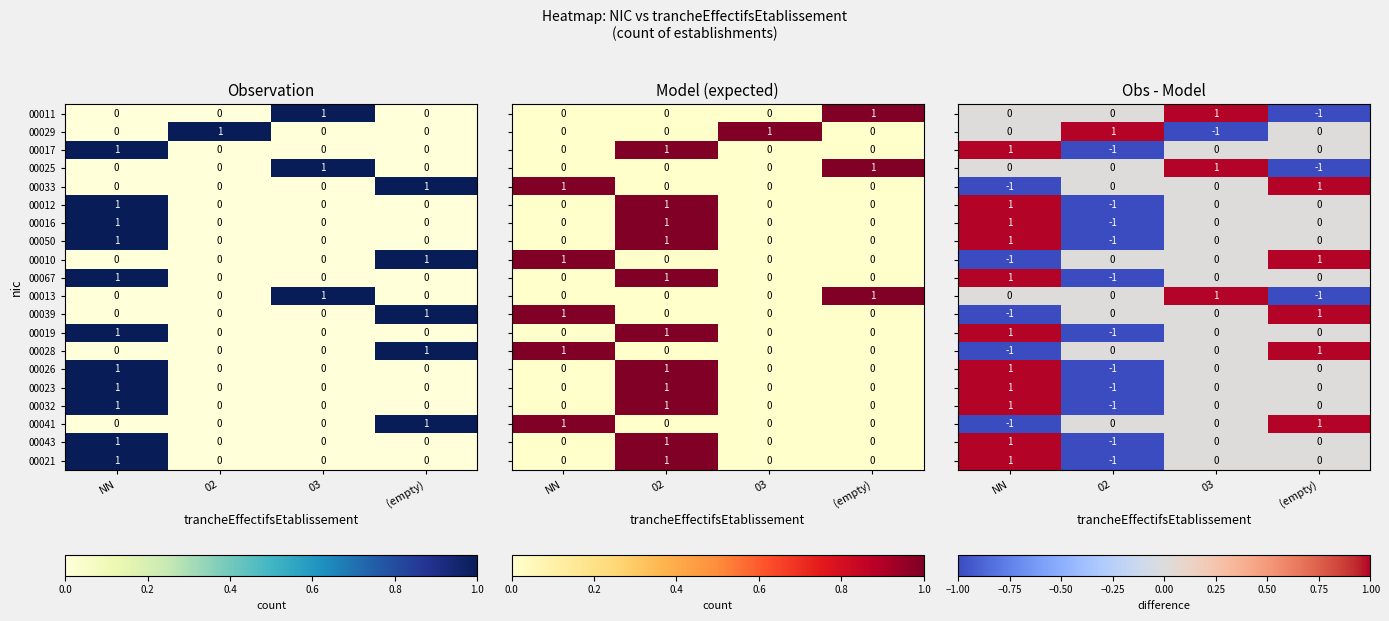

The 00067 series shows 1 at 02. True or false?

False